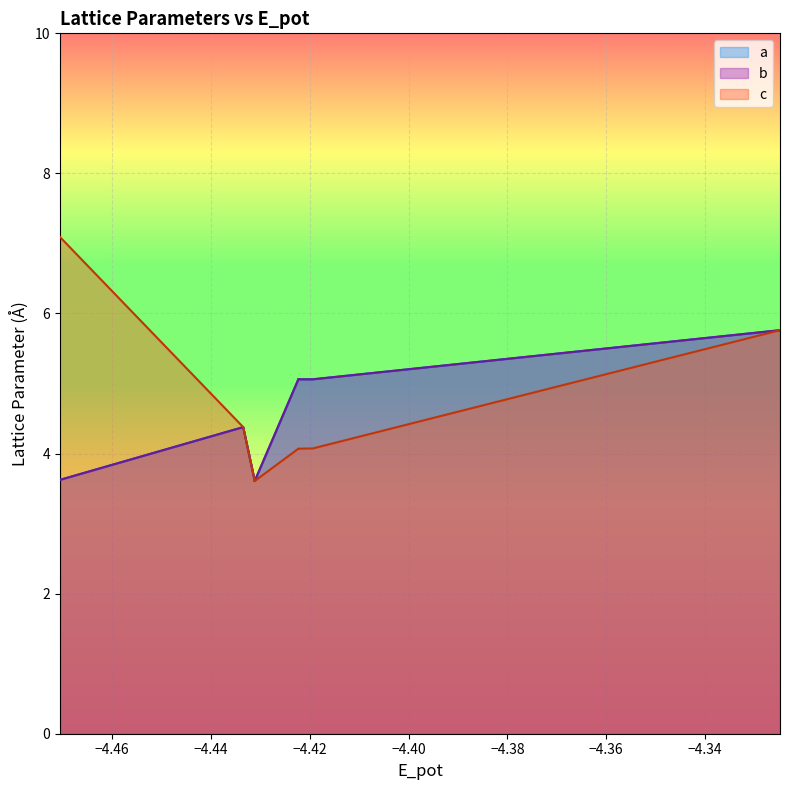

What is the smallest value displayed?

3.6